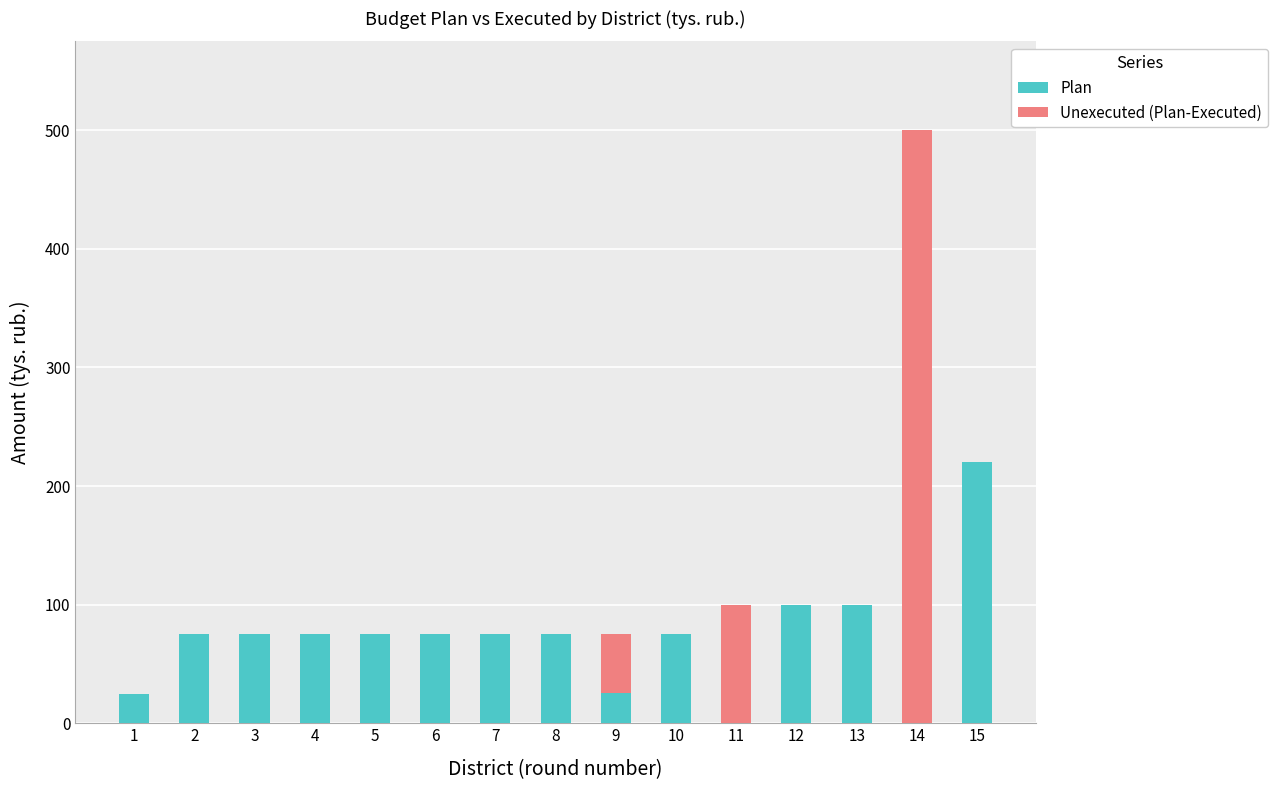

Which series has the largest range (max minus min)?

Unexecuted (Plan-Executed)